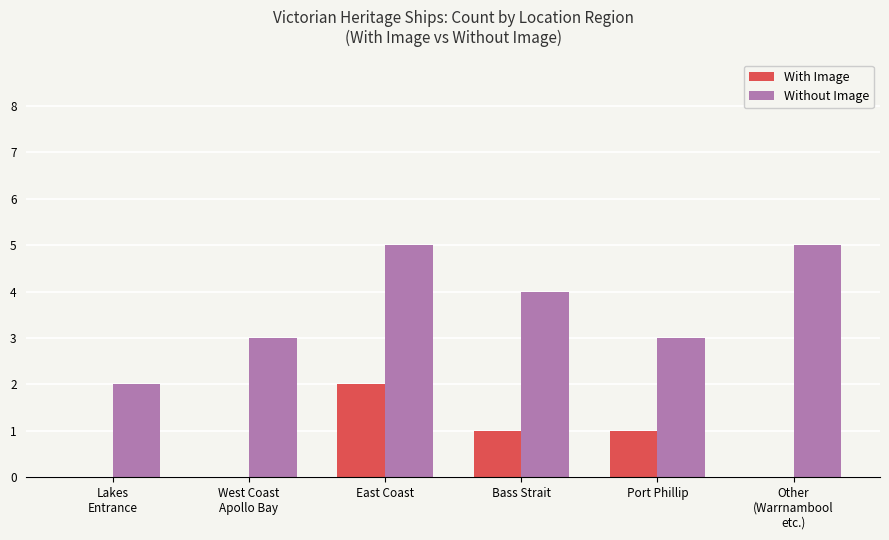

Is it true that With Image equals 2 at East Coast?

True